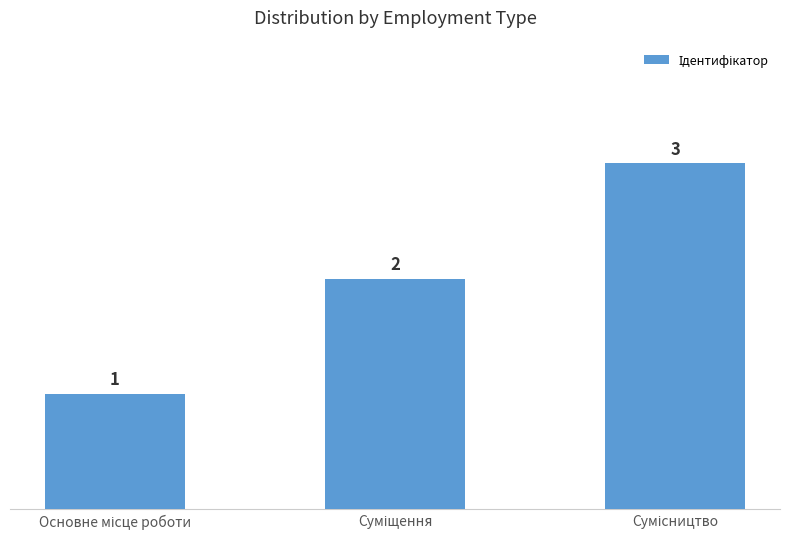

How many values are between 1 and 3?

3